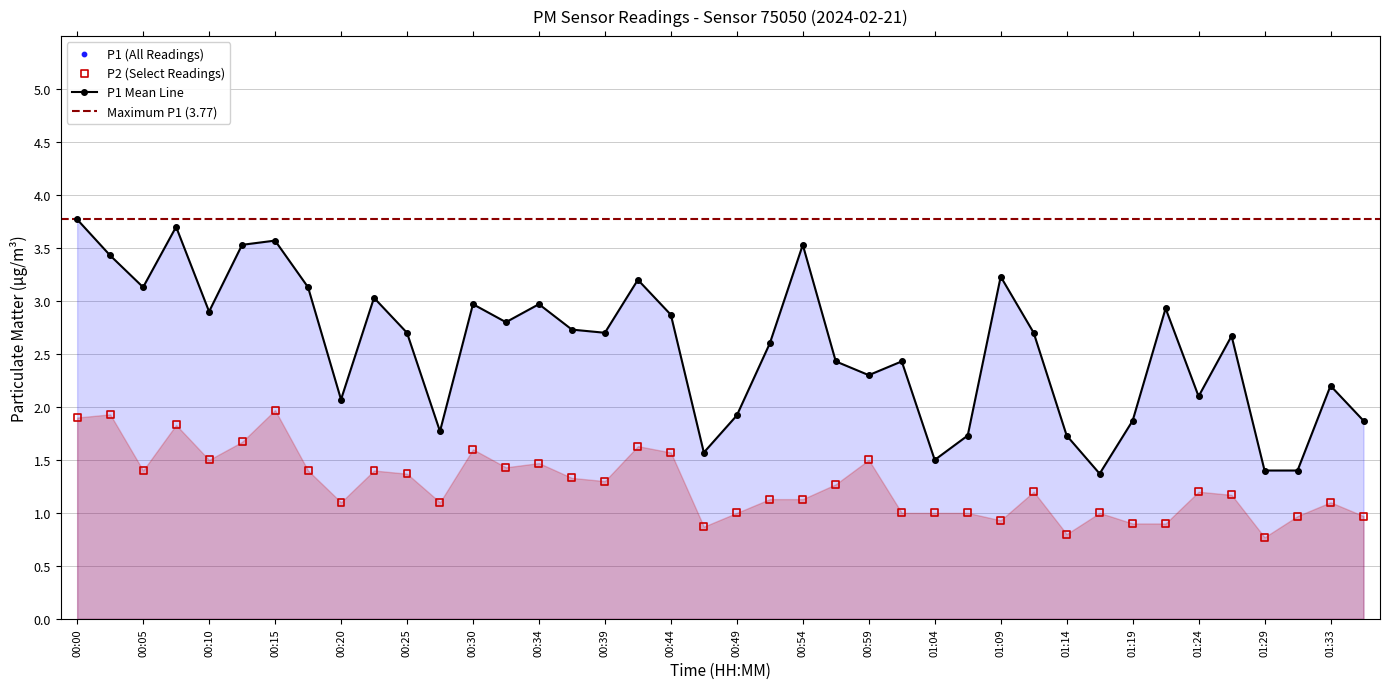

Which series reaches the minimum Y coordinate?

P2